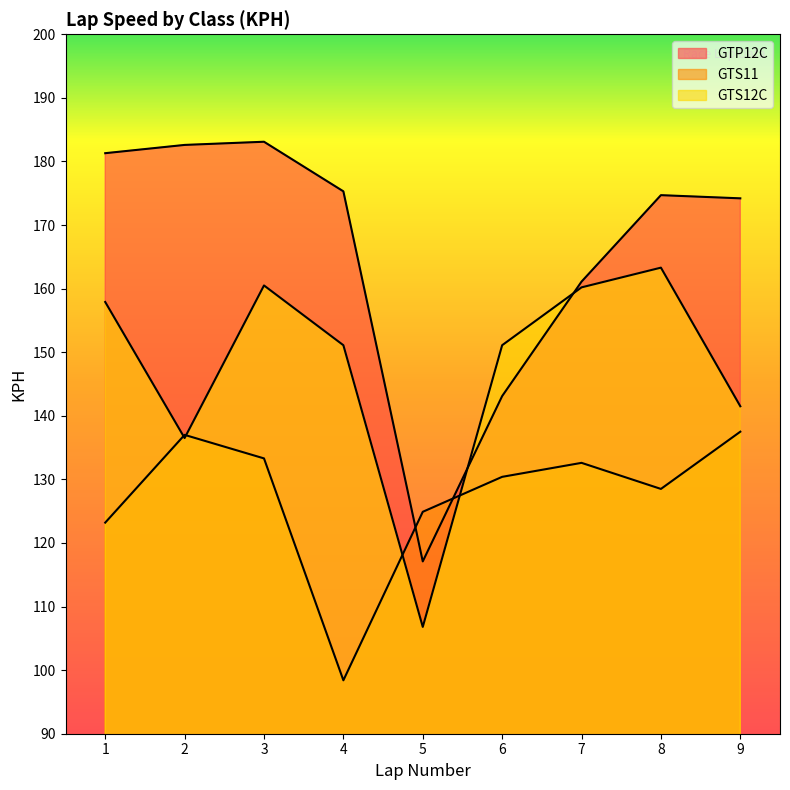

Rank the series by their maximum value, from lowest to highest.

GTS11, GTS12C, GTP12C